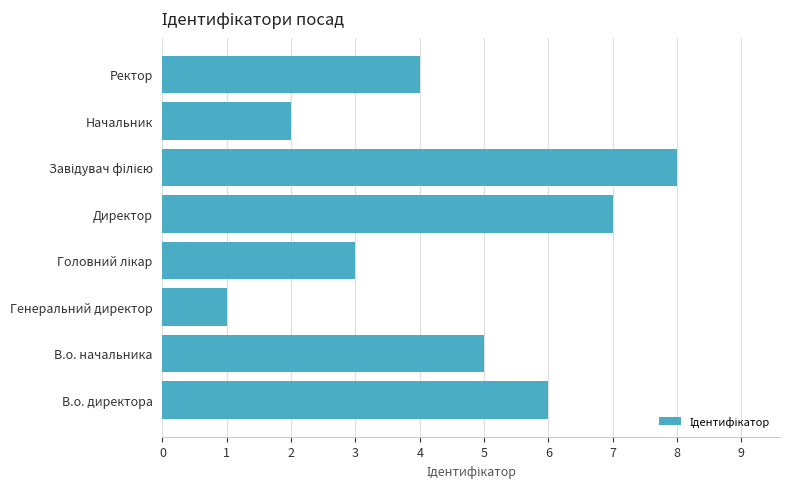

How many series are shown in this chart?

1